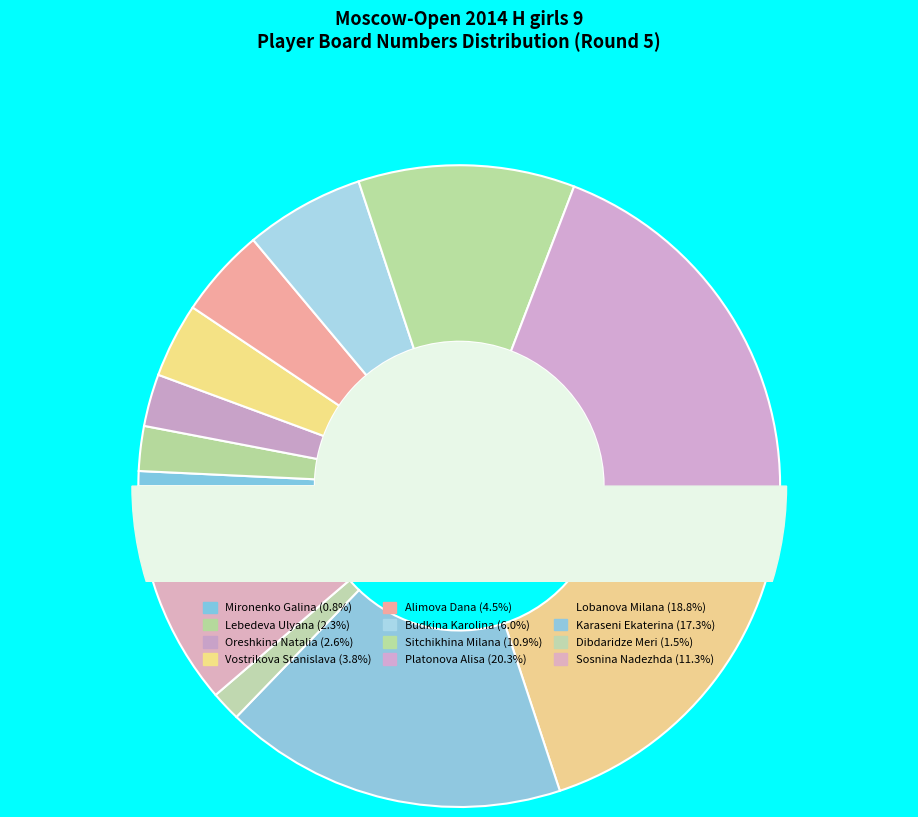

Is there any slice that represents more than half of the pie?

No